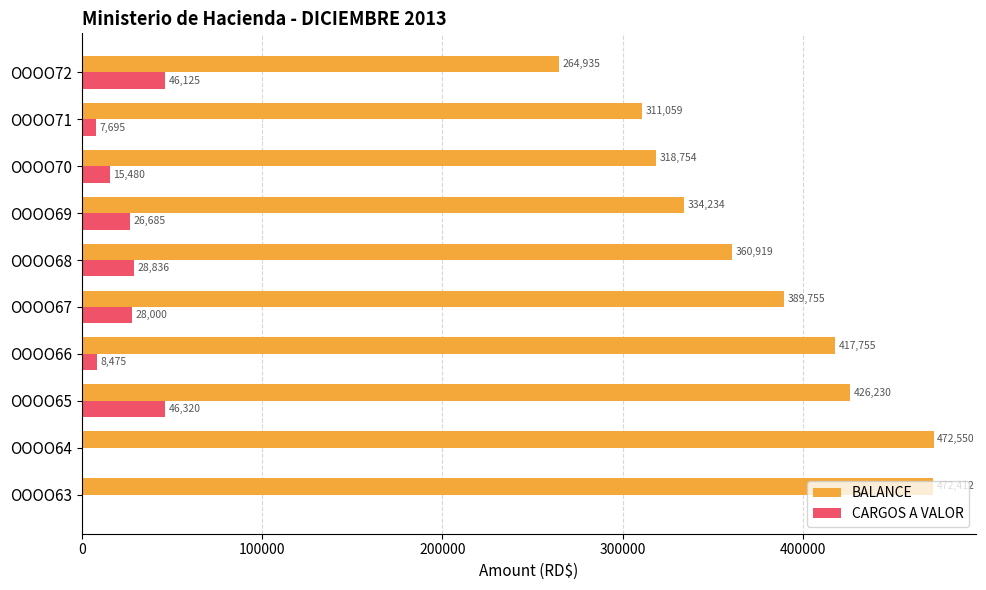

What is the average value of the CARGOS A VALOR series?

20761.5